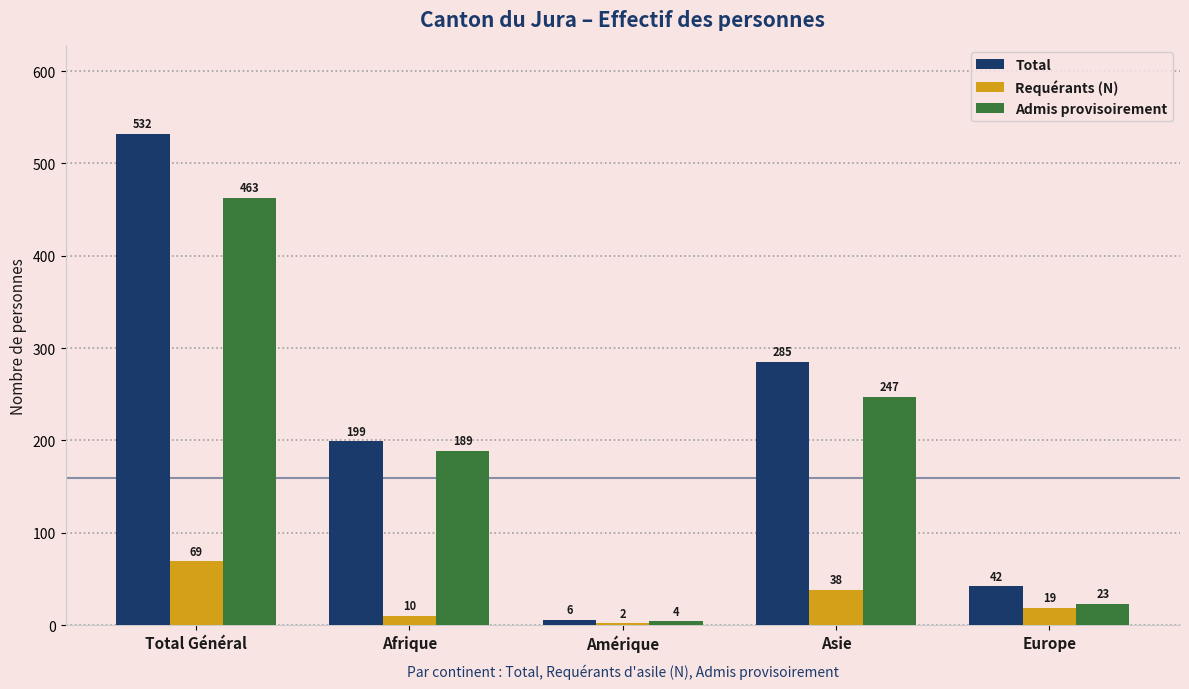

The Requérants (N) series shows 96 at Total Général. True or false?

False